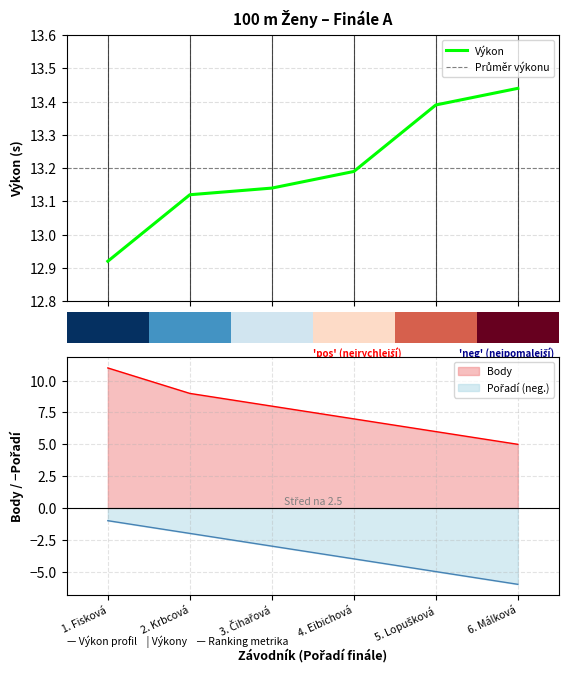

Reading left to right, what are all the values shown in this chart?

Výkon: 12.9	13.1	13.1	13.2	13.4	13.4
Body: 11.0	9.0	8.0	7.0	6.0	5.0
Pořadí: -1.0	-2.0	-3.0	-4.0	-5.0	-6.0